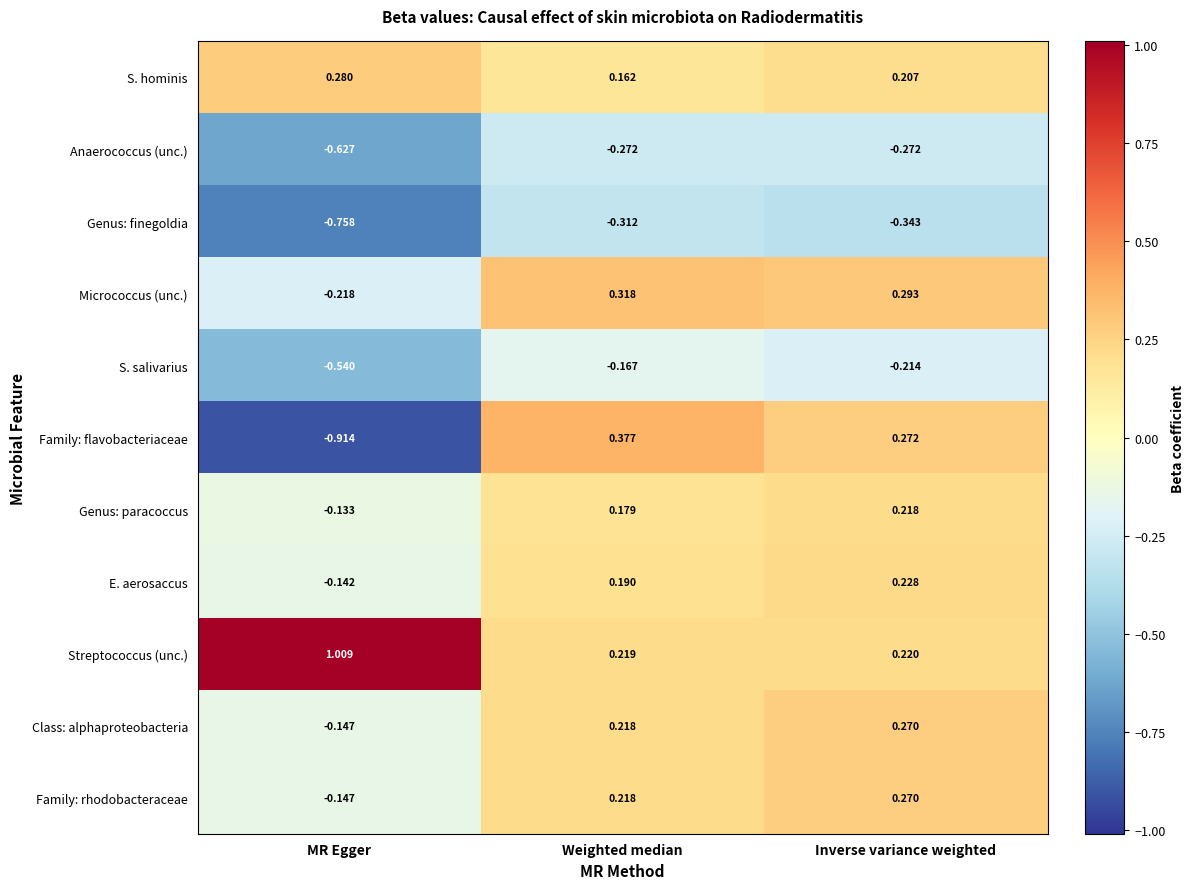

Rank the categories by S. salivarius value from lowest to highest.

MR Egger, Inverse variance weighted, Weighted median